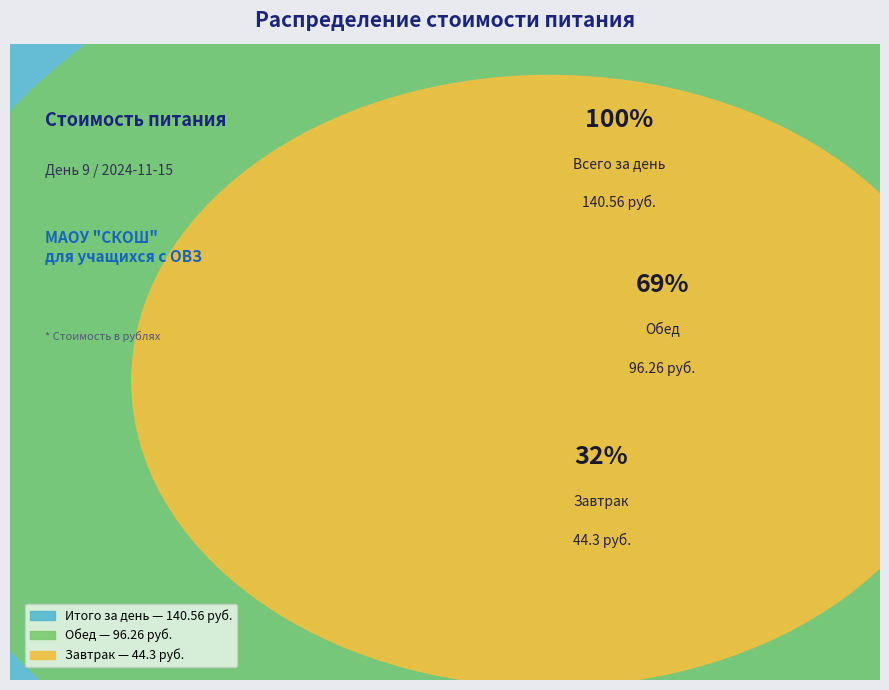

Is it true that Завтрак (Итого) is 9% of the pie?

False